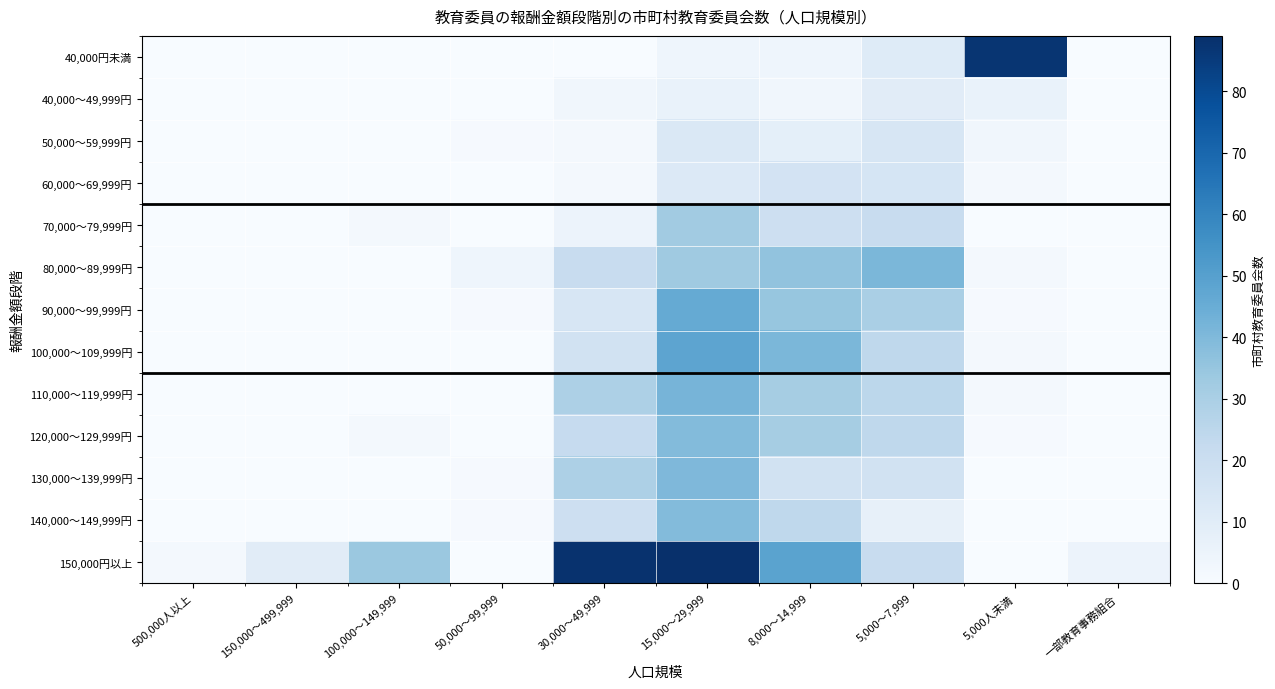

Reading right to left, transcribe all the data shown in this chart.

40,000円未満: 一部教育事務組合=0	5,000人未満=87	5,000～7,999=11	8,000～14,999=4	15,000～29,999=4	30,000～49,999=0	50,000～99,999=0	100,000～149,999=0	150,000～499,999=0	500,000人以上=0
40,000～49,999円: 一部教育事務組合=0	5,000人未満=6	5,000～7,999=10	8,000～14,999=3	15,000～29,999=6	30,000～49,999=3	50,000～99,999=0	100,000～149,999=0	150,000～499,999=0	500,000人以上=0
50,000～59,999円: 一部教育事務組合=0	5,000人未満=3	5,000～7,999=14	8,000～14,999=8	15,000～29,999=13	30,000～49,999=2	50,000～99,999=1	100,000～149,999=0	150,000～499,999=0	500,000人以上=0
60,000～69,999円: 一部教育事務組合=0	5,000人未満=2	5,000～7,999=15	8,000～14,999=16	15,000～29,999=12	30,000～49,999=2	50,000～99,999=0	100,000～149,999=0	150,000～499,999=0	500,000人以上=0
70,000～79,999円: 一部教育事務組合=0	5,000人未満=0	5,000～7,999=21	8,000～14,999=19	15,000～29,999=32	30,000～49,999=5	50,000～99,999=0	100,000～149,999=2	150,000～499,999=0	500,000人以上=0
80,000～89,999円: 一部教育事務組合=0	5,000人未満=2	5,000～7,999=41	8,000～14,999=36	15,000～29,999=33	30,000～49,999=21	50,000～99,999=4	100,000～149,999=0	150,000～499,999=0	500,000人以上=0
90,000～99,999円: 一部教育事務組合=0	5,000人未満=1	5,000～7,999=30	8,000～14,999=35	15,000～29,999=46	30,000～49,999=14	50,000～99,999=1	100,000～149,999=0	150,000～499,999=0	500,000人以上=0
100,000～109,999円: 一部教育事務組合=0	5,000人未満=2	5,000～7,999=24	8,000～14,999=41	15,000～29,999=48	30,000～49,999=17	50,000～99,999=0	100,000～149,999=0	150,000～499,999=0	500,000人以上=0
110,000～119,999円: 一部教育事務組合=0	5,000人未満=2	5,000～7,999=25	8,000～14,999=31	15,000～29,999=42	30,000～49,999=29	50,000～99,999=0	100,000～149,999=0	150,000～499,999=0	500,000人以上=0
120,000～129,999円: 一部教育事務組合=0	5,000人未満=1	5,000～7,999=24	8,000～14,999=31	15,000～29,999=39	30,000～49,999=22	50,000～99,999=0	100,000～149,999=2	150,000～499,999=0	500,000人以上=0
130,000～139,999円: 一部教育事務組合=0	5,000人未満=0	5,000～7,999=17	8,000～14,999=17	15,000～29,999=40	30,000～49,999=29	50,000～99,999=1	100,000～149,999=0	150,000～499,999=0	500,000人以上=0
140,000～149,999円: 一部教育事務組合=0	5,000人未満=0	5,000～7,999=7	8,000～14,999=24	15,000～29,999=39	30,000～49,999=19	50,000～99,999=1	100,000～149,999=0	150,000～499,999=0	500,000人以上=0
150,000円以上: 一部教育事務組合=5	5,000人未満=0	5,000～7,999=21	8,000～14,999=49	15,000～29,999=89	30,000～49,999=88	50,000～99,999=0	100,000～149,999=34	150,000～499,999=10	500,000人以上=2